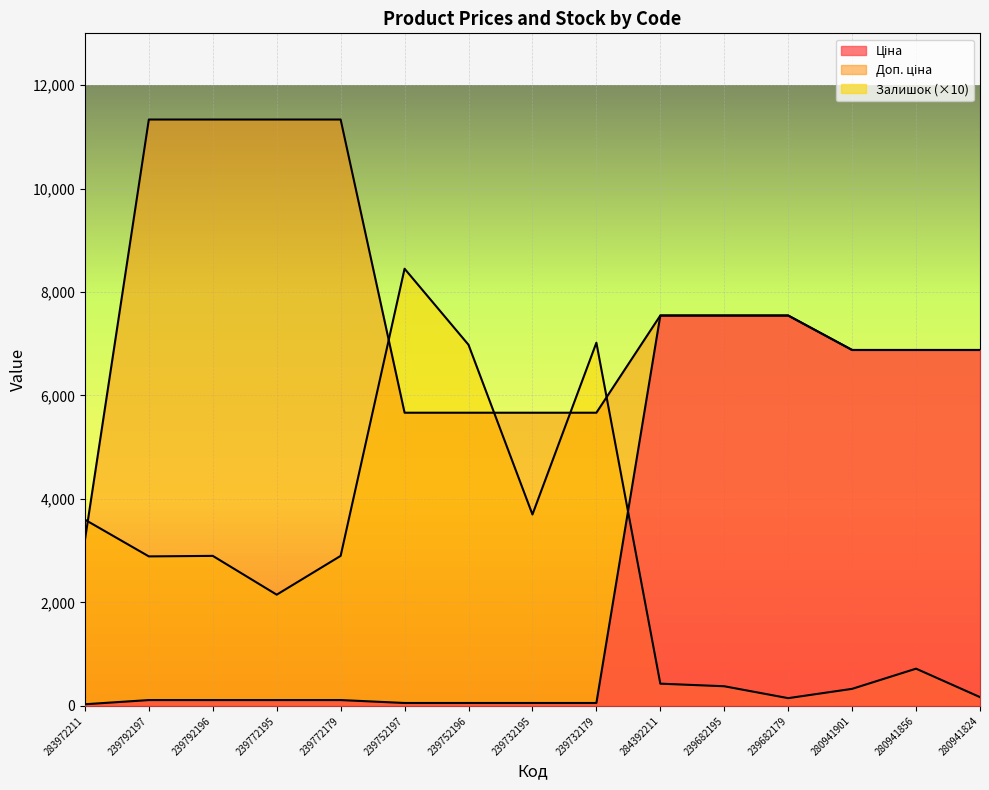

What is the label of the 2nd point from the right?

280941856